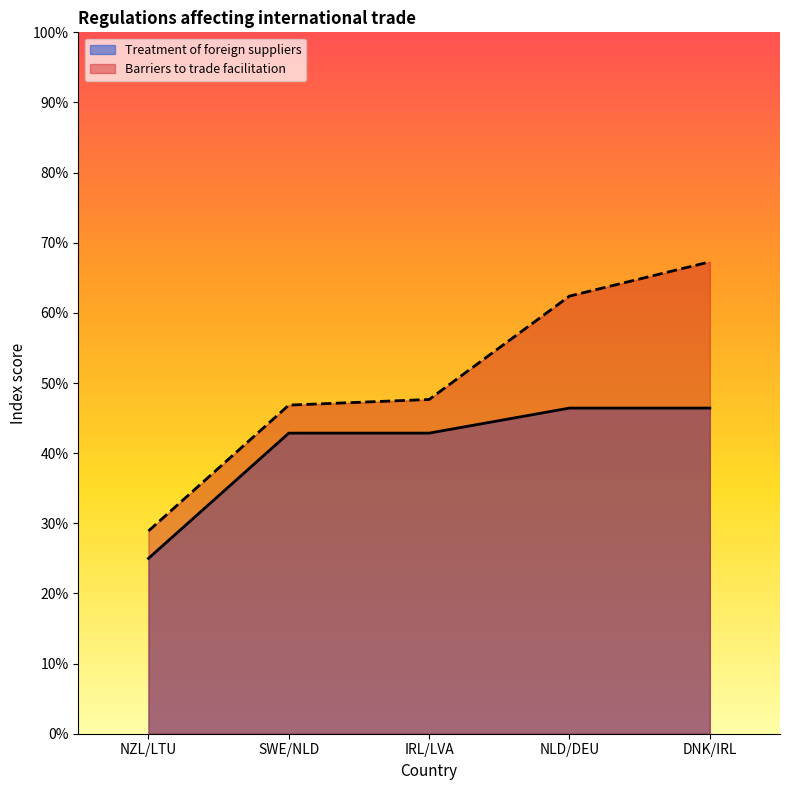

At which category is the sum across all series the highest?

DNK/IRL